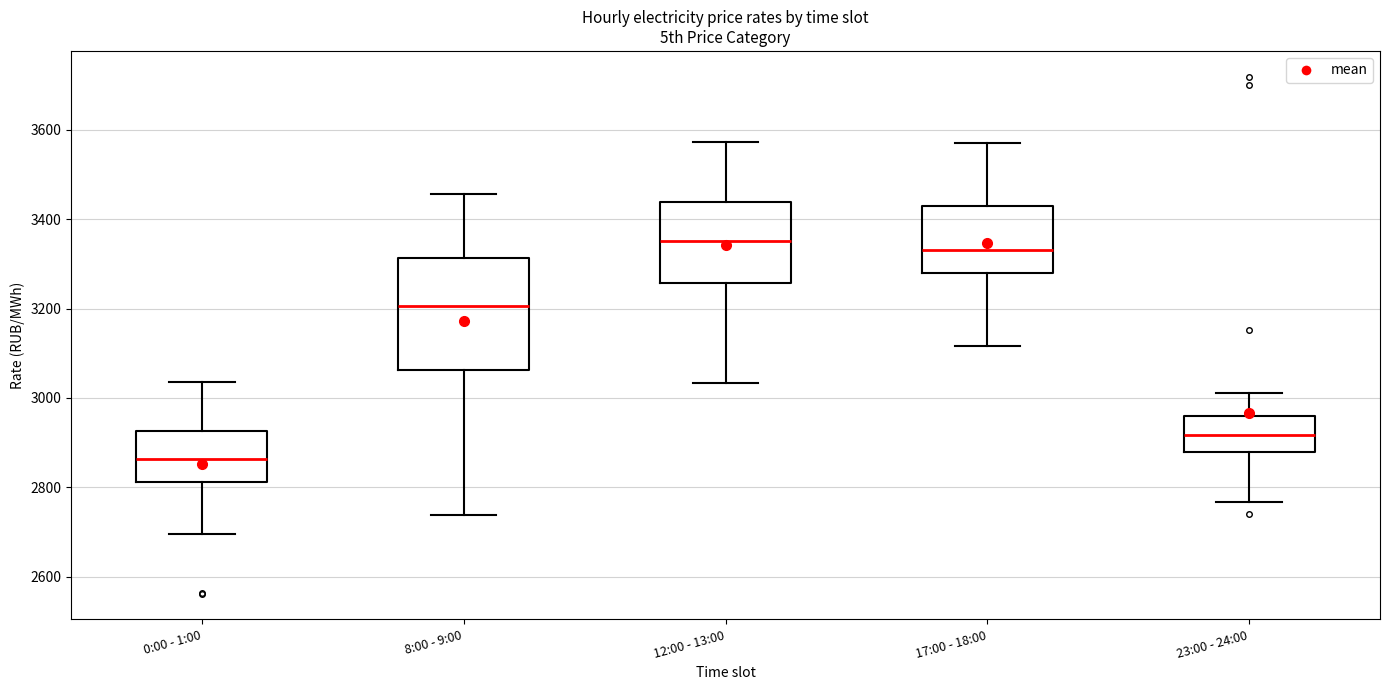

Which box is the tallest, from its lower edge to its upper edge?

8:00 - 9:00